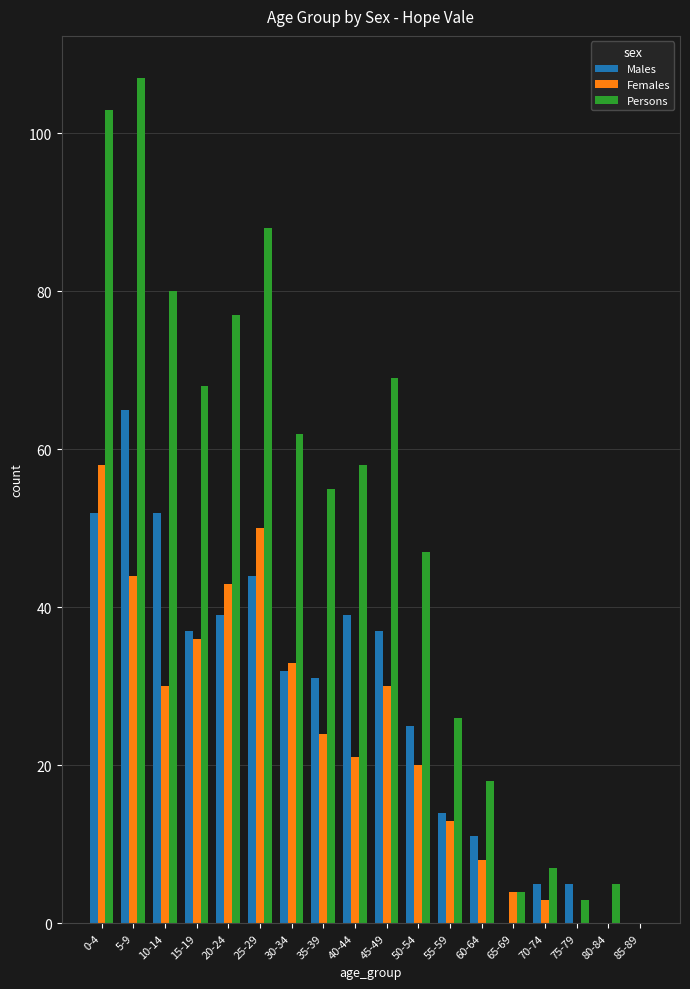

What is the spread (max minus min) of values at 10-14?

50